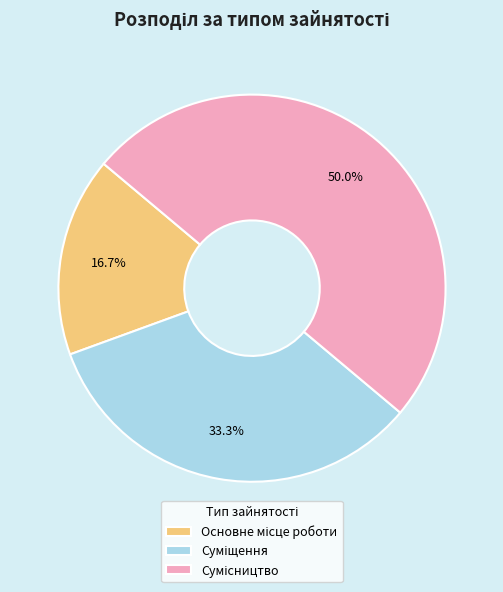

Does any single category account for the majority?

No